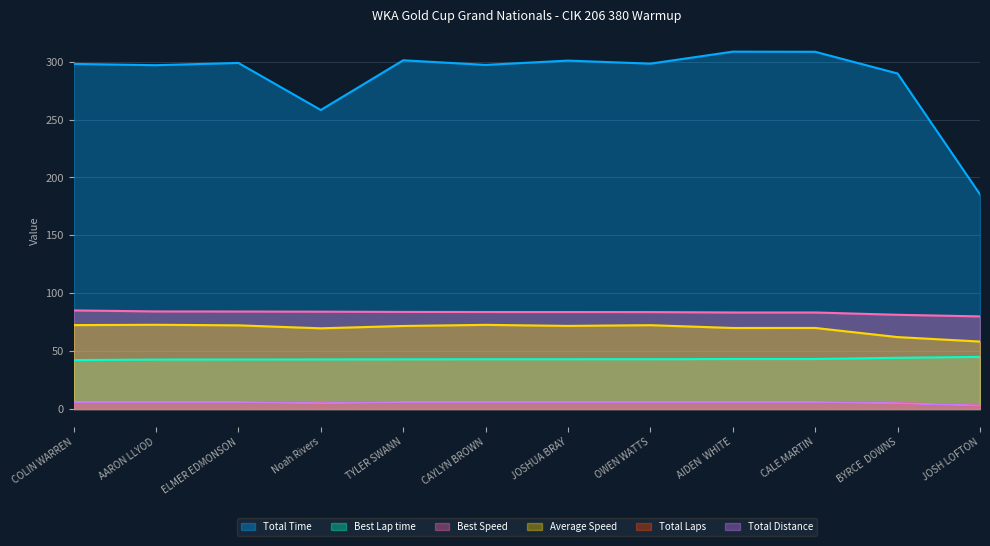

Which series has the largest total across all categories?

Total Time